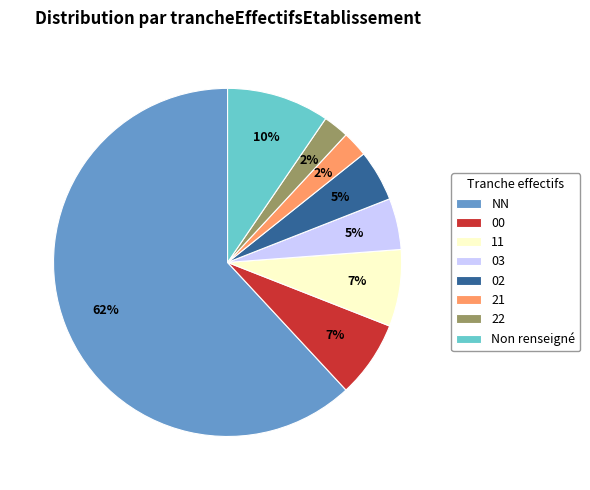

To the nearest percent, what is the difference between the largest and smallest slice percentages?

60%